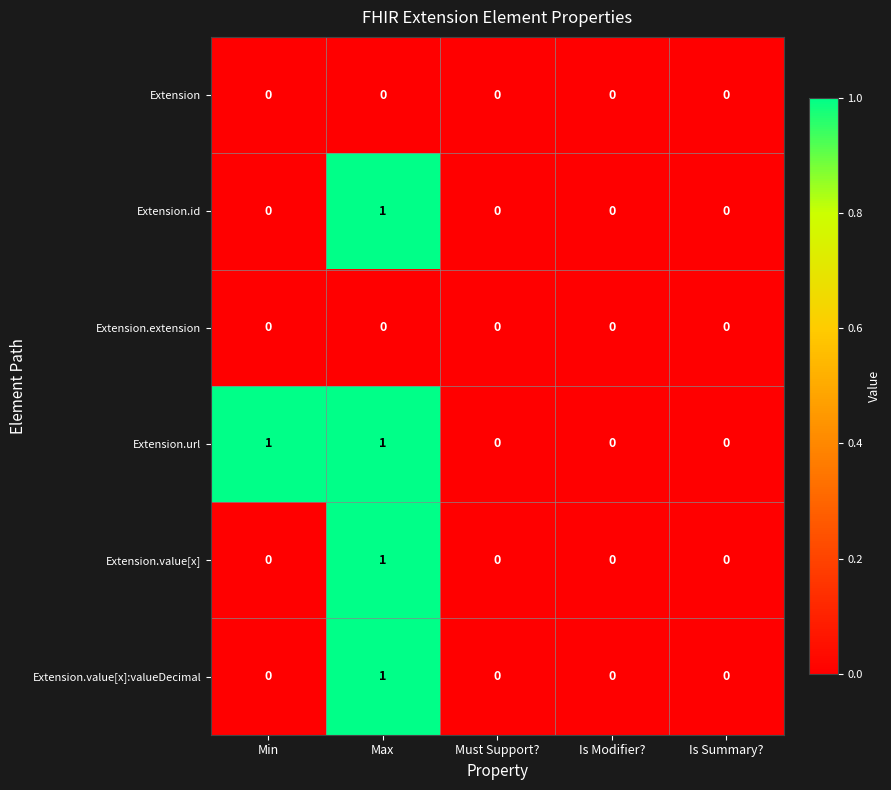

Which series has the largest total across all categories?

Extension.url